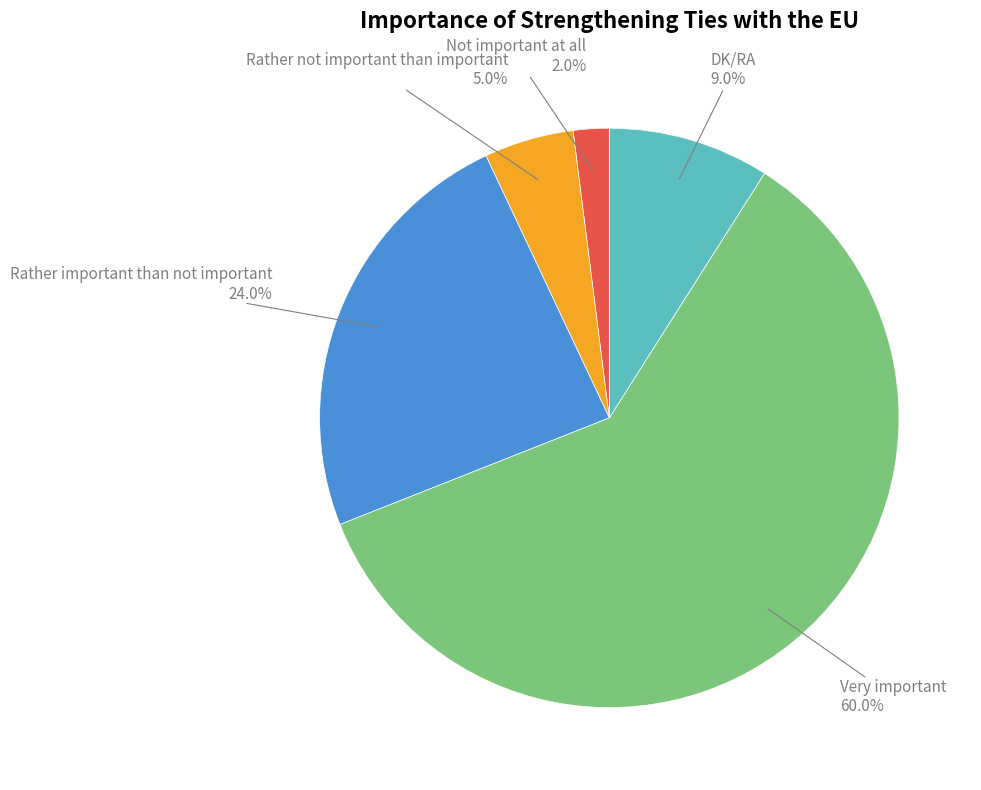

To the nearest percent, what is the difference between the DK/RA and Rather not important than important slice percentages?

4%